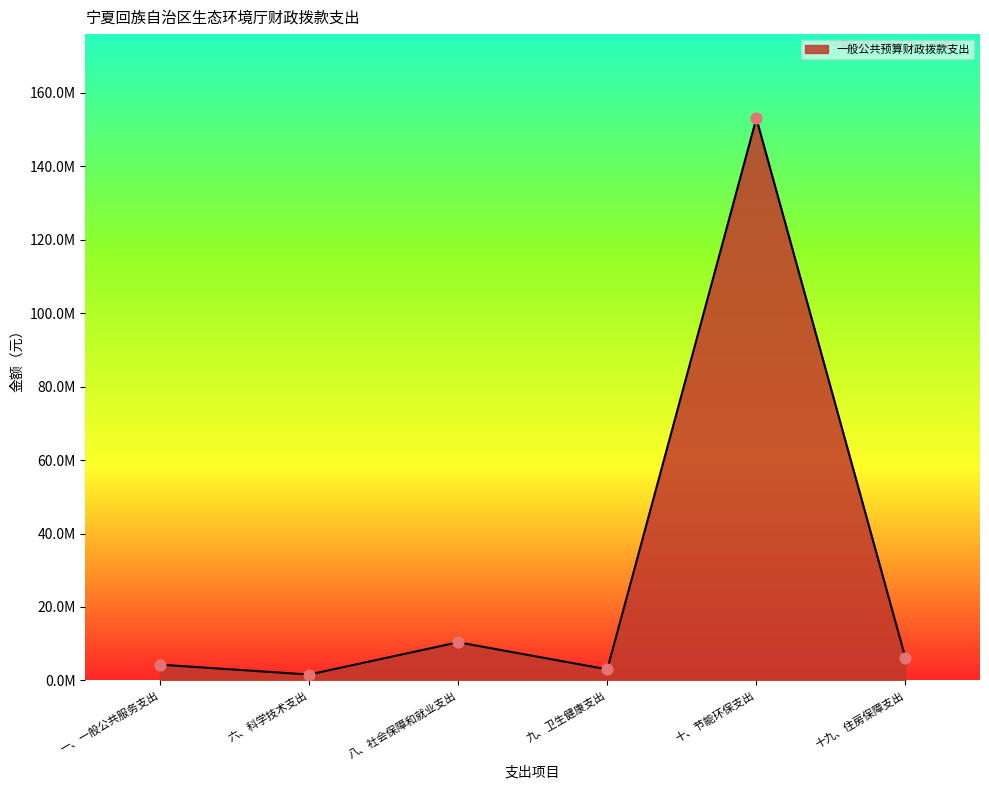

Approximately how many times larger is the value at 八、社会保障和就业支出 compared to 十、节能环保支出?

0.1